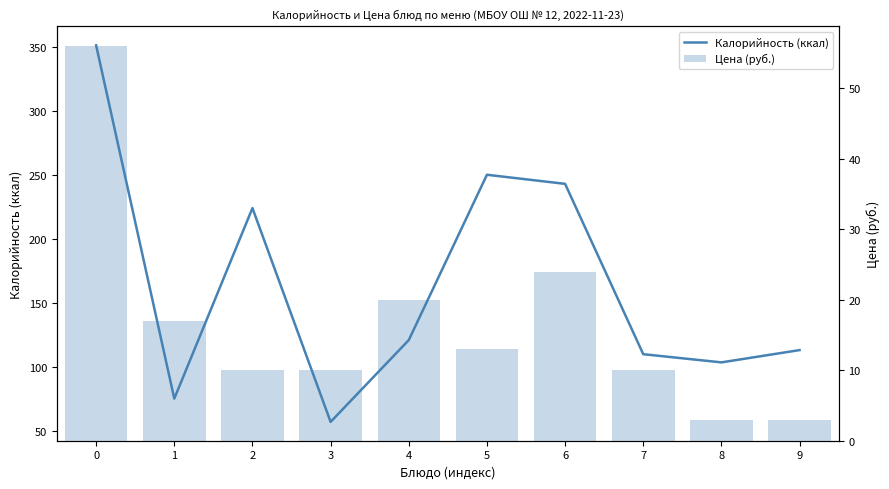

What is the difference between the maximum and second lowest values in the Калорийность (ккал) series?

275.7